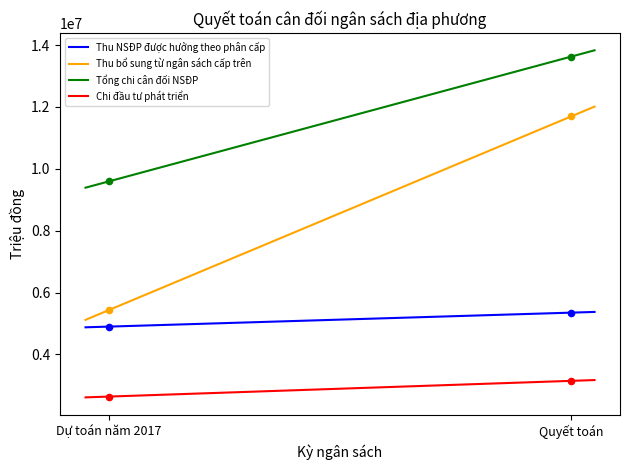

What is the total value across all series at Dự toán năm 2017?

22557061.0